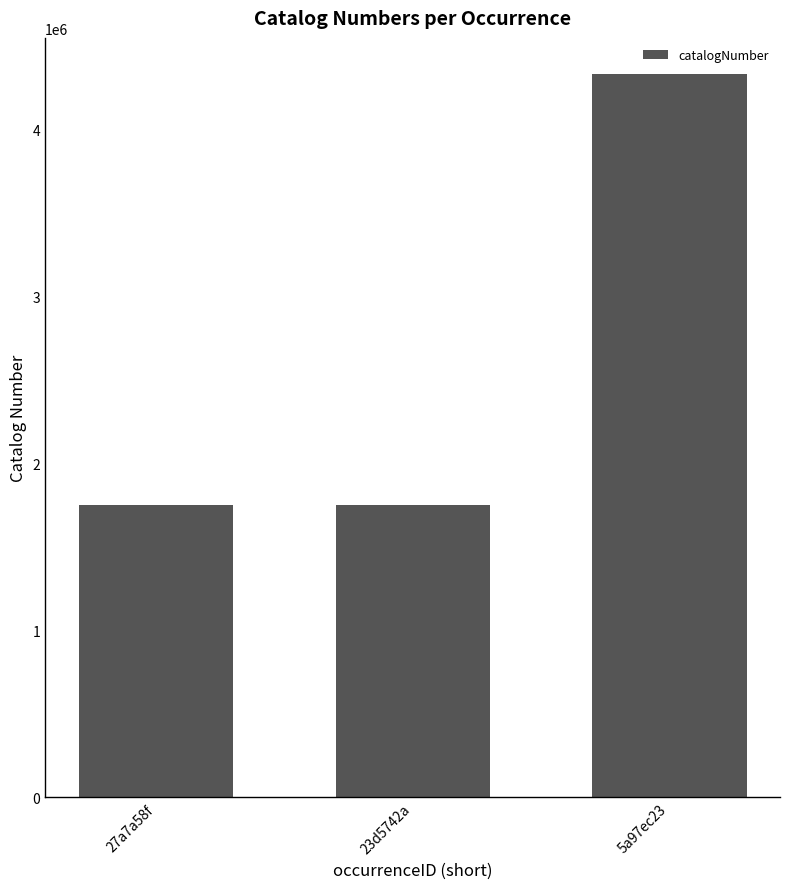

What is the minimum value shown in the chart?

1747367